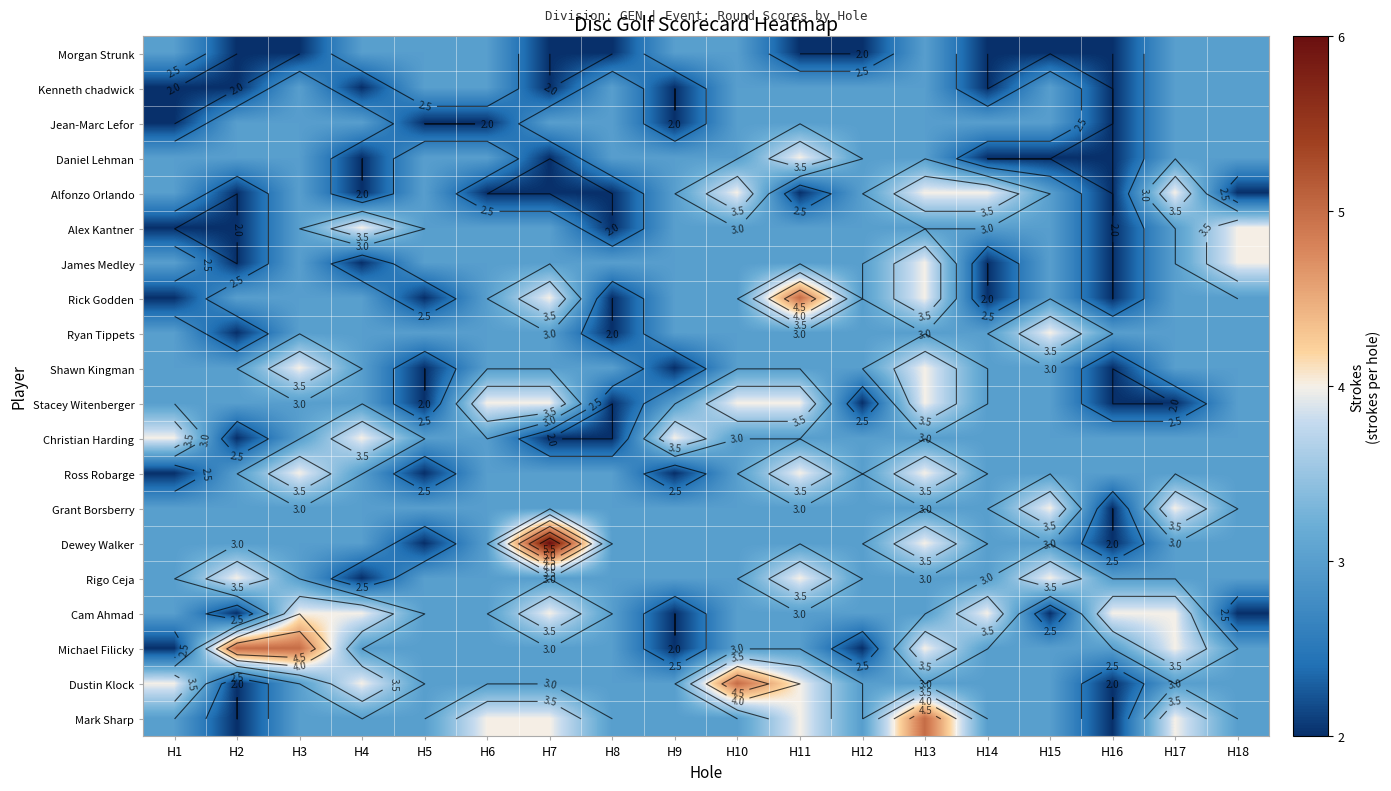

Which series has the largest total across all categories?

Mark Sharp